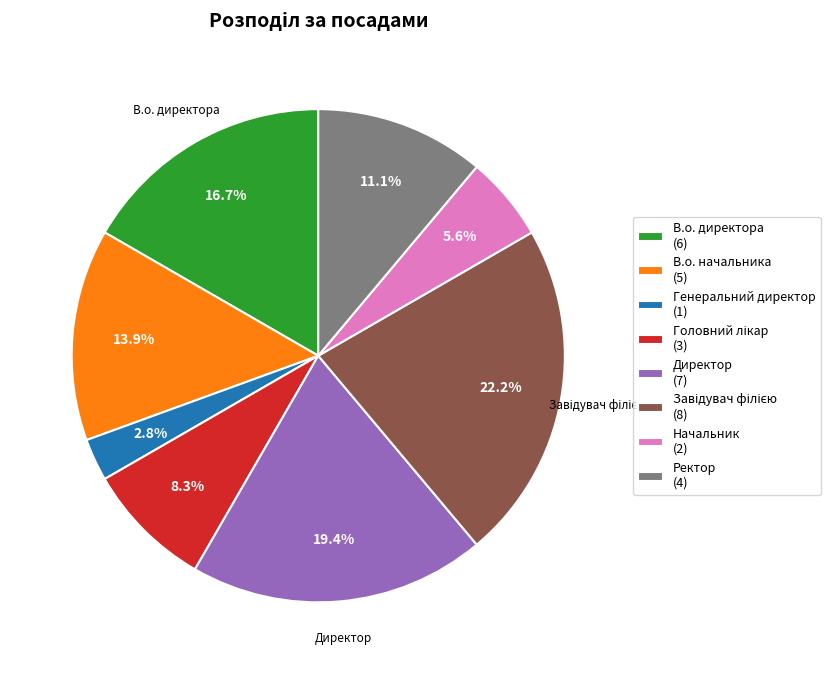

Which has a higher value, Генеральний директор (1) or Директор (7)?

Директор (7)